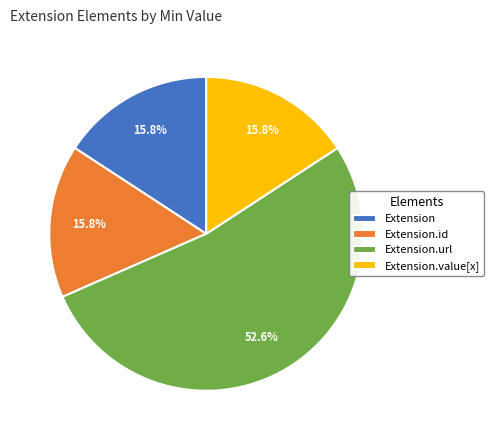

What is the largest slice in the pie chart?

Extension.url